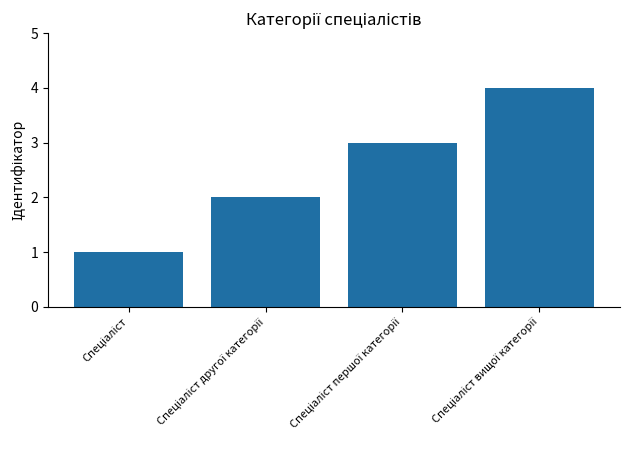

Are the bars horizontal?

No